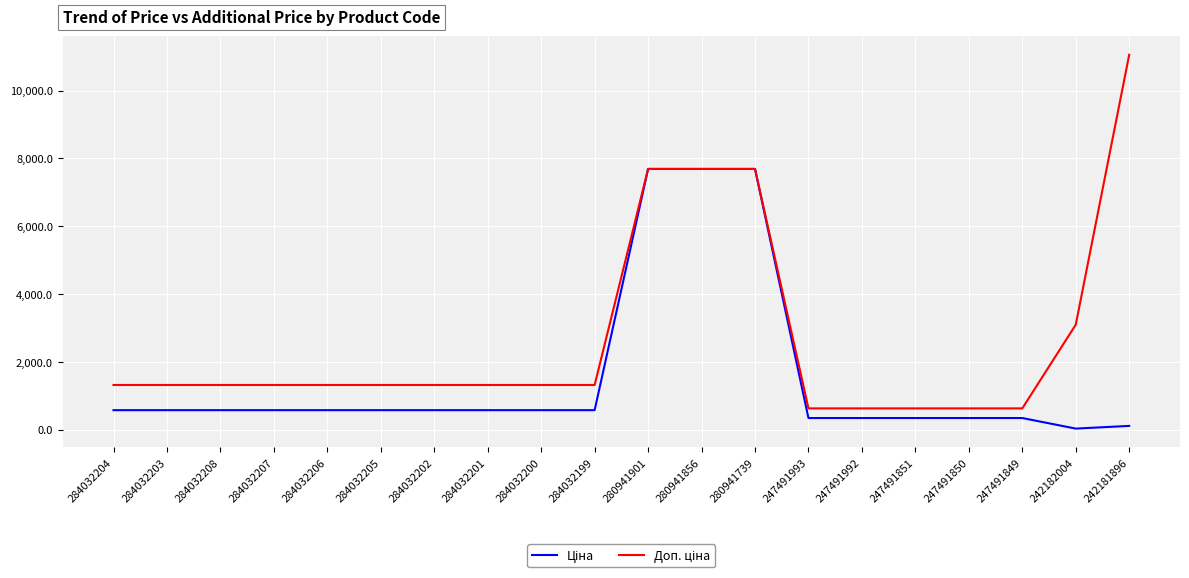

What is the spread (max minus min) of values at 284032199?

742.2